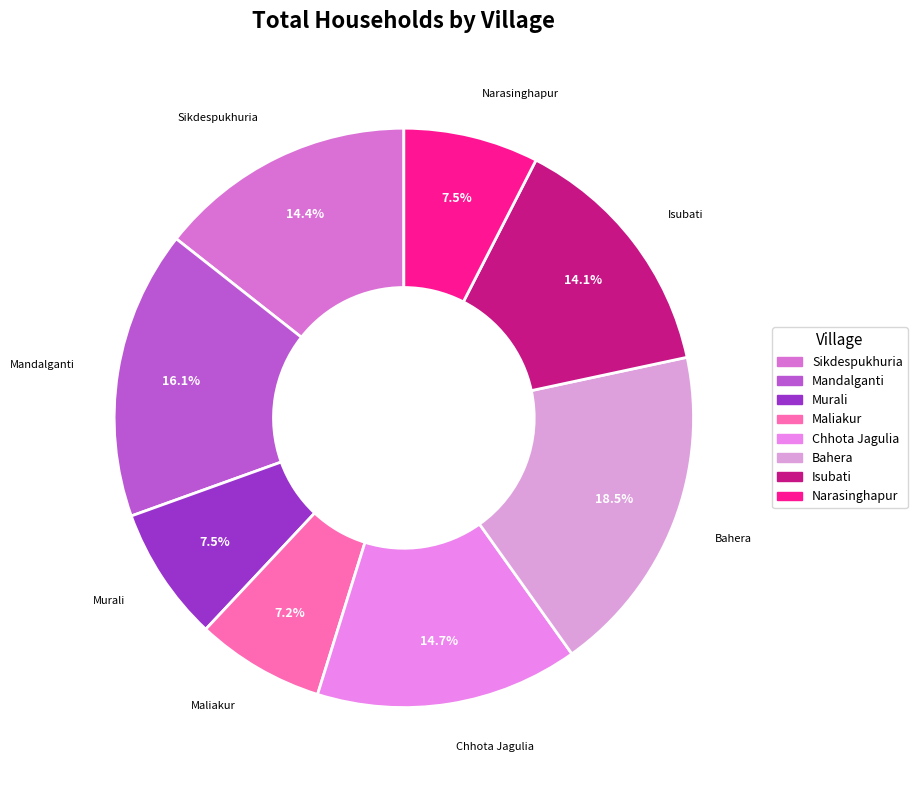

Which slice is the largest?

Bahera